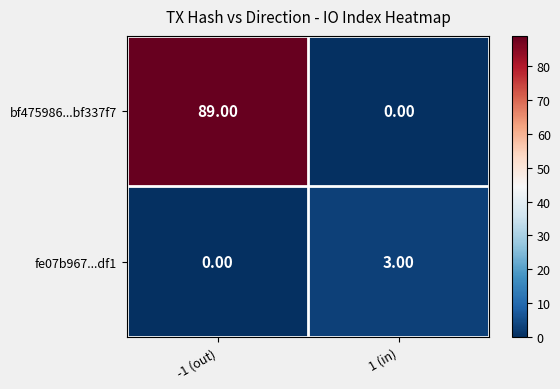

Which series changed the most between -1 (out) and 1 (in)?

bf475986...bf337f7